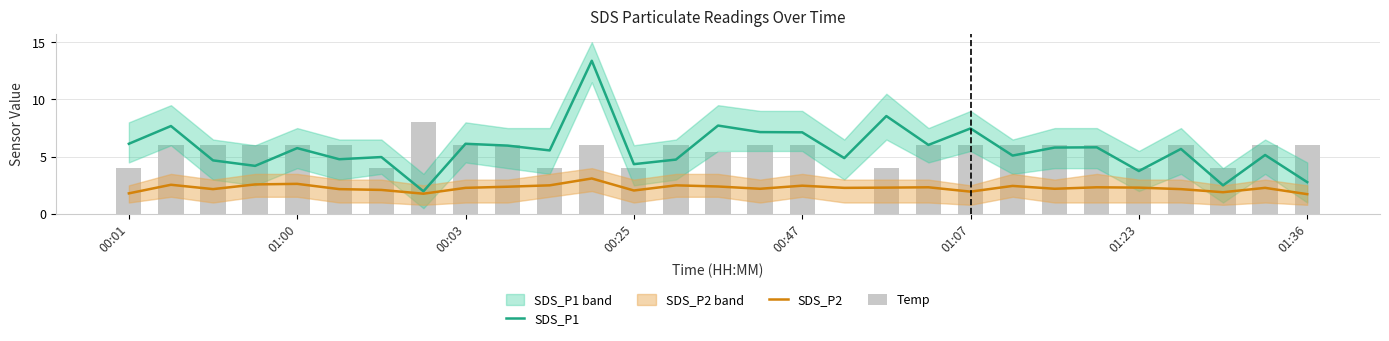

What is the label of the 4th bar from the right?

25